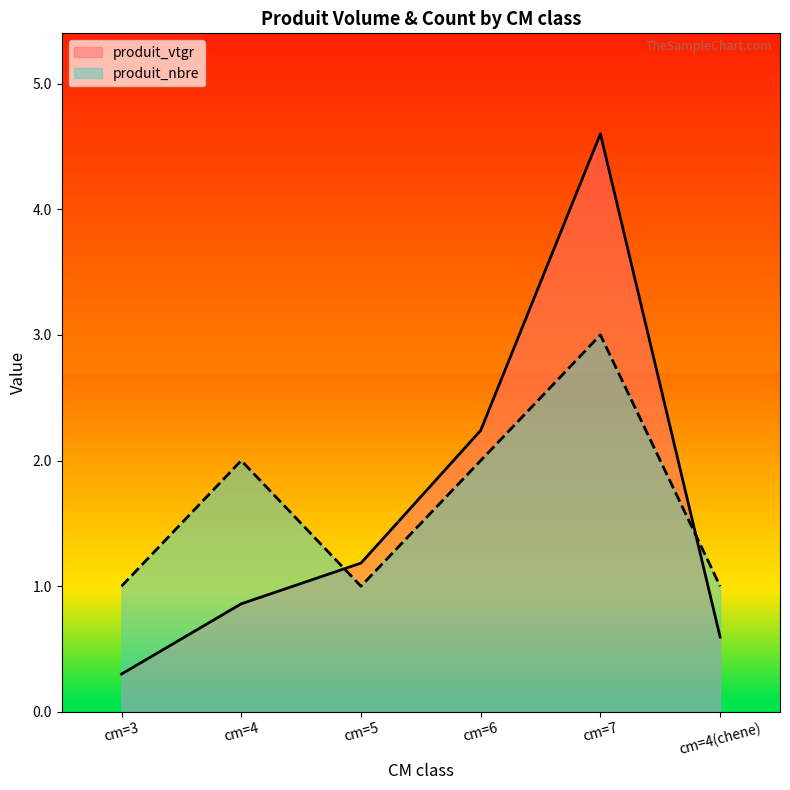

What is the smallest value displayed?

0.3